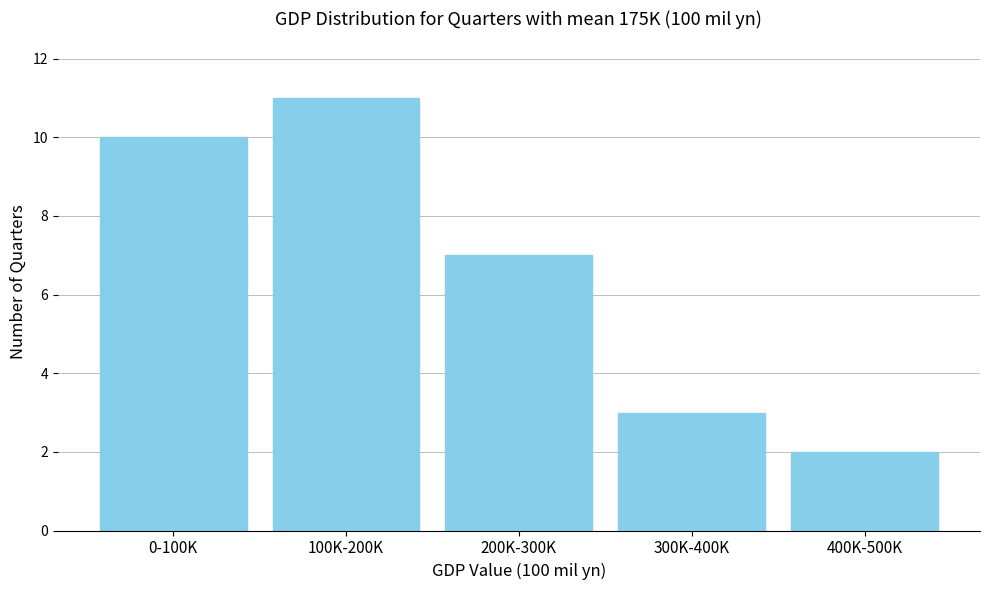

Reading left to right, list all the values displayed in this chart.

10	11	7	3	2